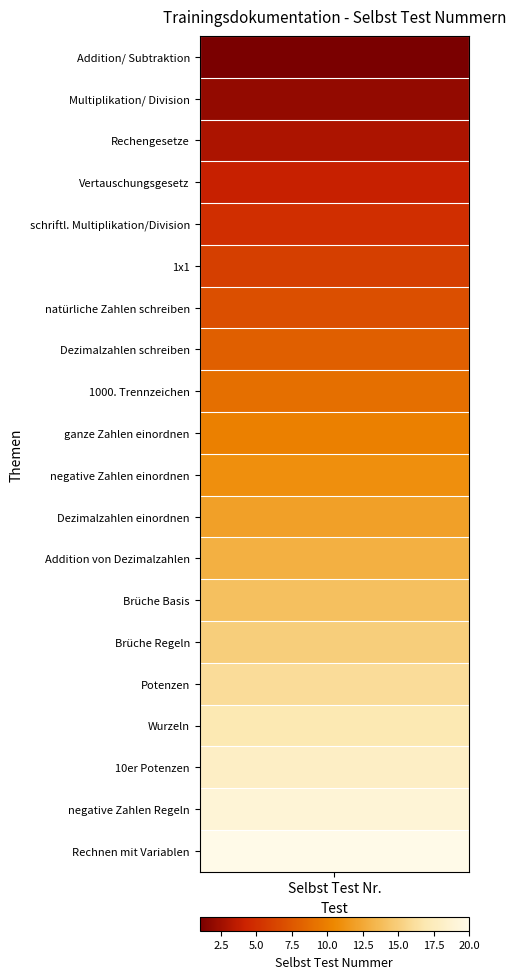

Reading right to left, list all the values displayed in this chart.

Addition/ Subtraktion: 9=0	8=0	7=0	6=0	5=0	4=0	3=0	2=0	1=0	0=1
Multiplikation/ Division: 9=0	8=0	7=0	6=0	5=0	4=0	3=0	2=0	1=0	0=2
Rechengesetze: 9=0	8=0	7=0	6=0	5=0	4=0	3=0	2=0	1=0	0=3
Vertauschungsgesetz: 9=0	8=0	7=0	6=0	5=0	4=0	3=0	2=0	1=0	0=4
schriftl. Multiplikation/Division: 9=0	8=0	7=0	6=0	5=0	4=0	3=0	2=0	1=0	0=5
1x1: 9=0	8=0	7=0	6=0	5=0	4=0	3=0	2=0	1=0	0=6
natürliche Zahlen schreiben: 9=0	8=0	7=0	6=0	5=0	4=0	3=0	2=0	1=0	0=7
Dezimalzahlen schreiben: 9=0	8=0	7=0	6=0	5=0	4=0	3=0	2=0	1=0	0=8
1000. Trennzeichen: 9=0	8=0	7=0	6=0	5=0	4=0	3=0	2=0	1=0	0=9
ganze Zahlen einordnen: 9=0	8=0	7=0	6=0	5=0	4=0	3=0	2=0	1=0	0=10
negative Zahlen einordnen: 9=0	8=0	7=0	6=0	5=0	4=0	3=0	2=0	1=0	0=11
Dezimalzahlen einordnen: 9=0	8=0	7=0	6=0	5=0	4=0	3=0	2=0	1=0	0=12
Addition von Dezimalzahlen: 9=0	8=0	7=0	6=0	5=0	4=0	3=0	2=0	1=0	0=13
Brüche Basis: 9=0	8=0	7=0	6=0	5=0	4=0	3=0	2=0	1=0	0=14
Brüche Regeln: 9=0	8=0	7=0	6=0	5=0	4=0	3=0	2=0	1=0	0=15
Potenzen: 9=0	8=0	7=0	6=0	5=0	4=0	3=0	2=0	1=0	0=16
Wurzeln: 9=0	8=0	7=0	6=0	5=0	4=0	3=0	2=0	1=0	0=17
10er Potenzen: 9=0	8=0	7=0	6=0	5=0	4=0	3=0	2=0	1=0	0=18
negative Zahlen Regeln: 9=0	8=0	7=0	6=0	5=0	4=0	3=0	2=0	1=0	0=19
Rechnen mit Variablen: 9=0	8=0	7=0	6=0	5=0	4=0	3=0	2=0	1=0	0=20